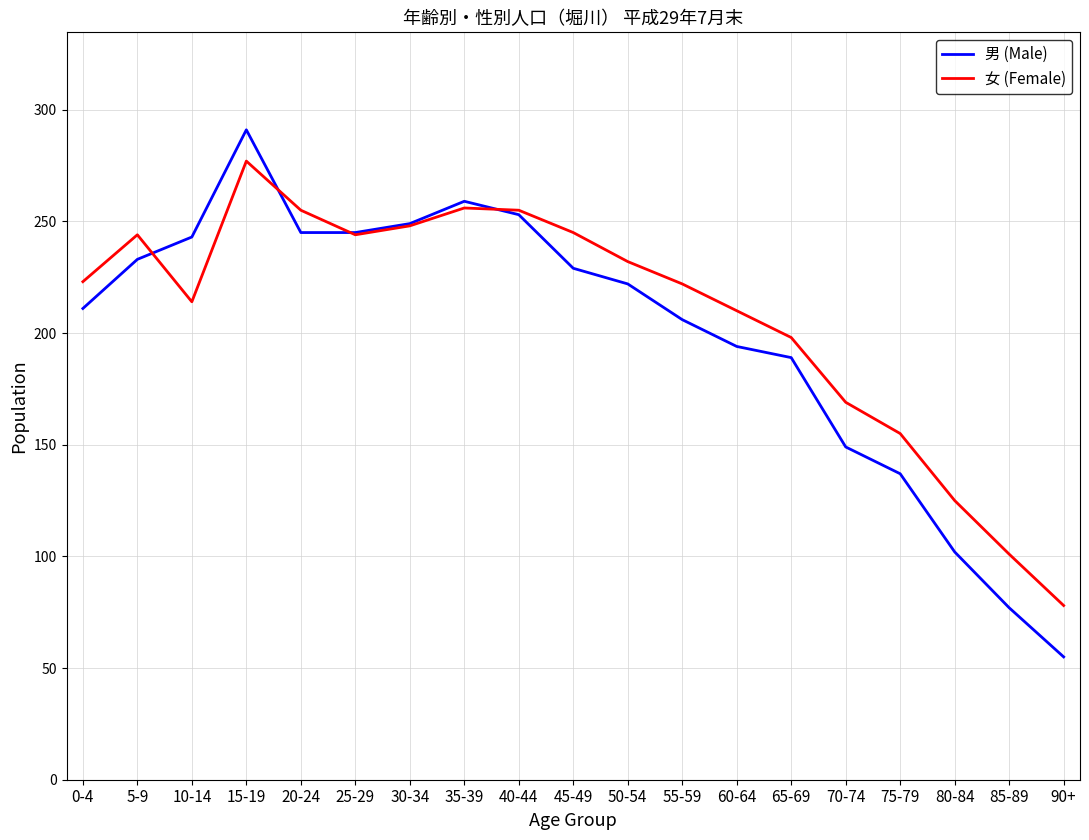

The 女 (Female) series shows 155 at 75-79. True or false?

True